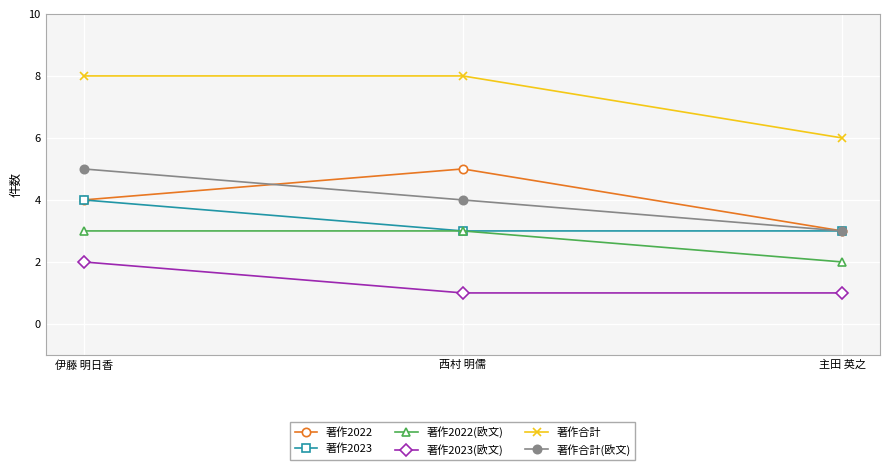

Which series has the largest total across all categories?

著作合計